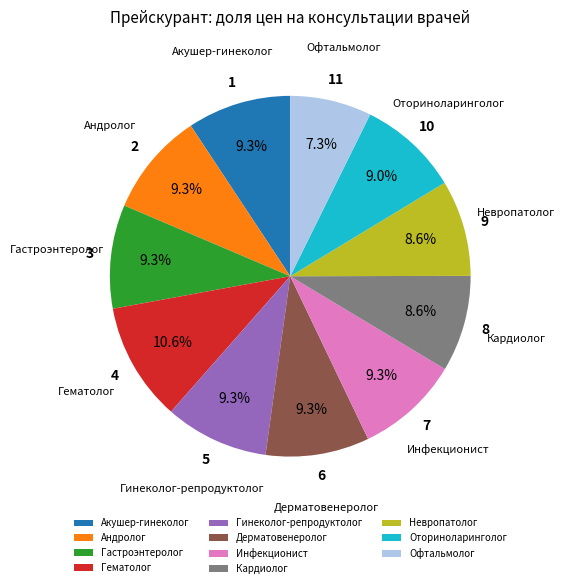

Count the number of slices in the pie.

11